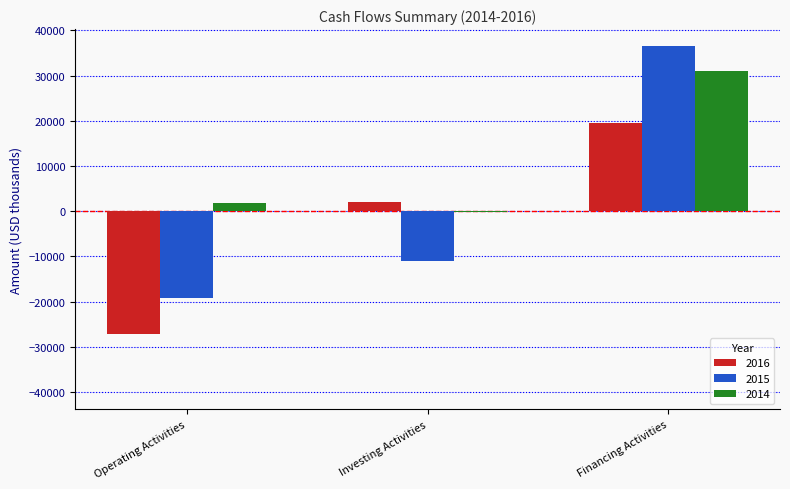

True or false: 2016 has a value of 34872 at Financing Activities.

False